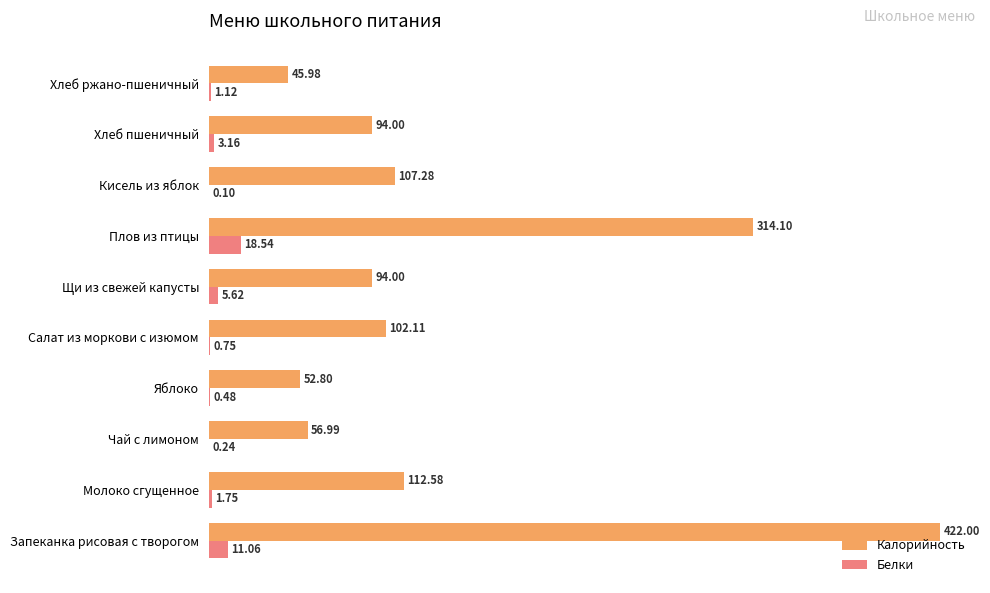

At which category does the chart reach its peak across all series?

Запеканка рисовая с творогом